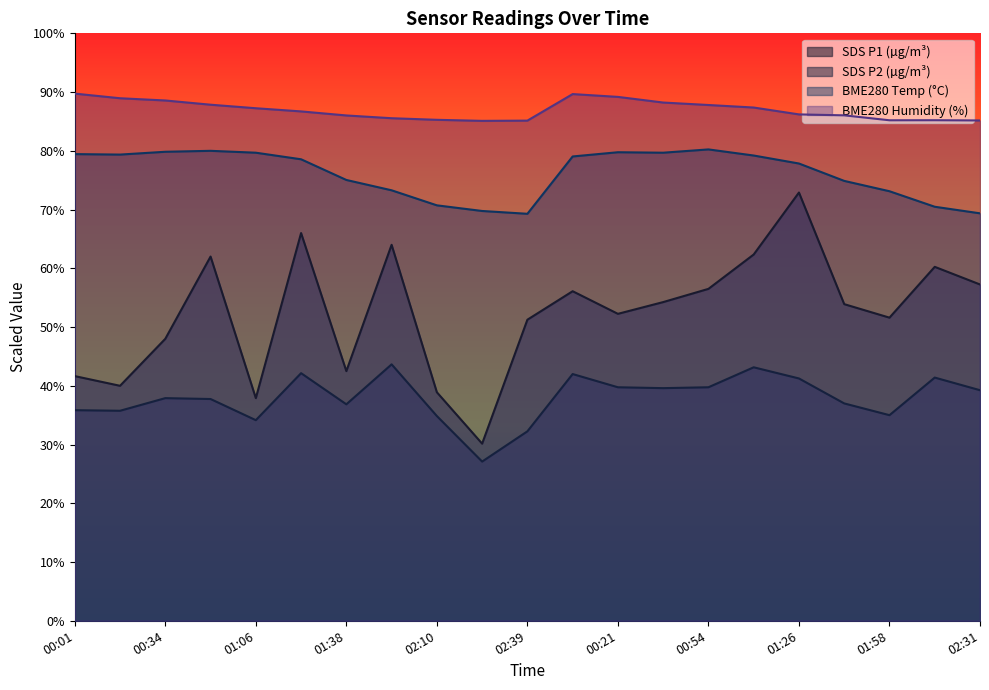

Which series changed the most between 01:38 and 02:14?

SDS_P1